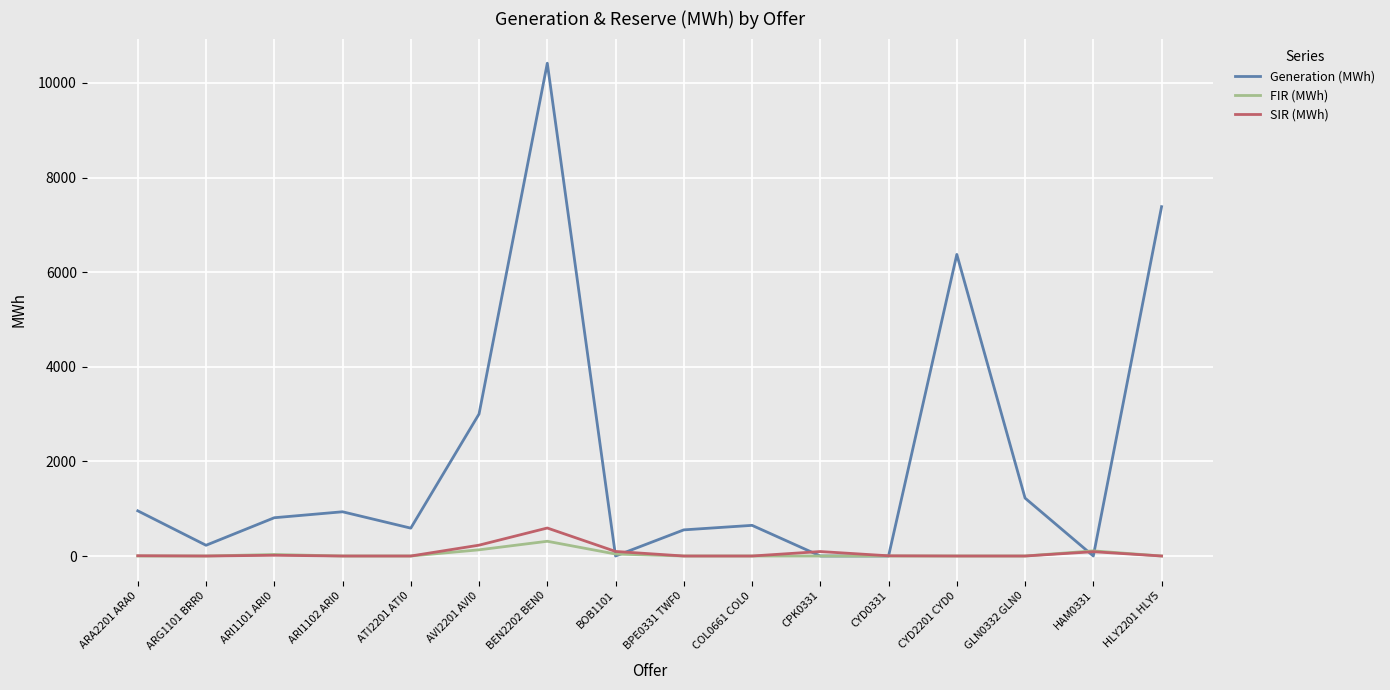

Where is Generation (MWh) nearest to the value 5208?

CYD2201 CYD0